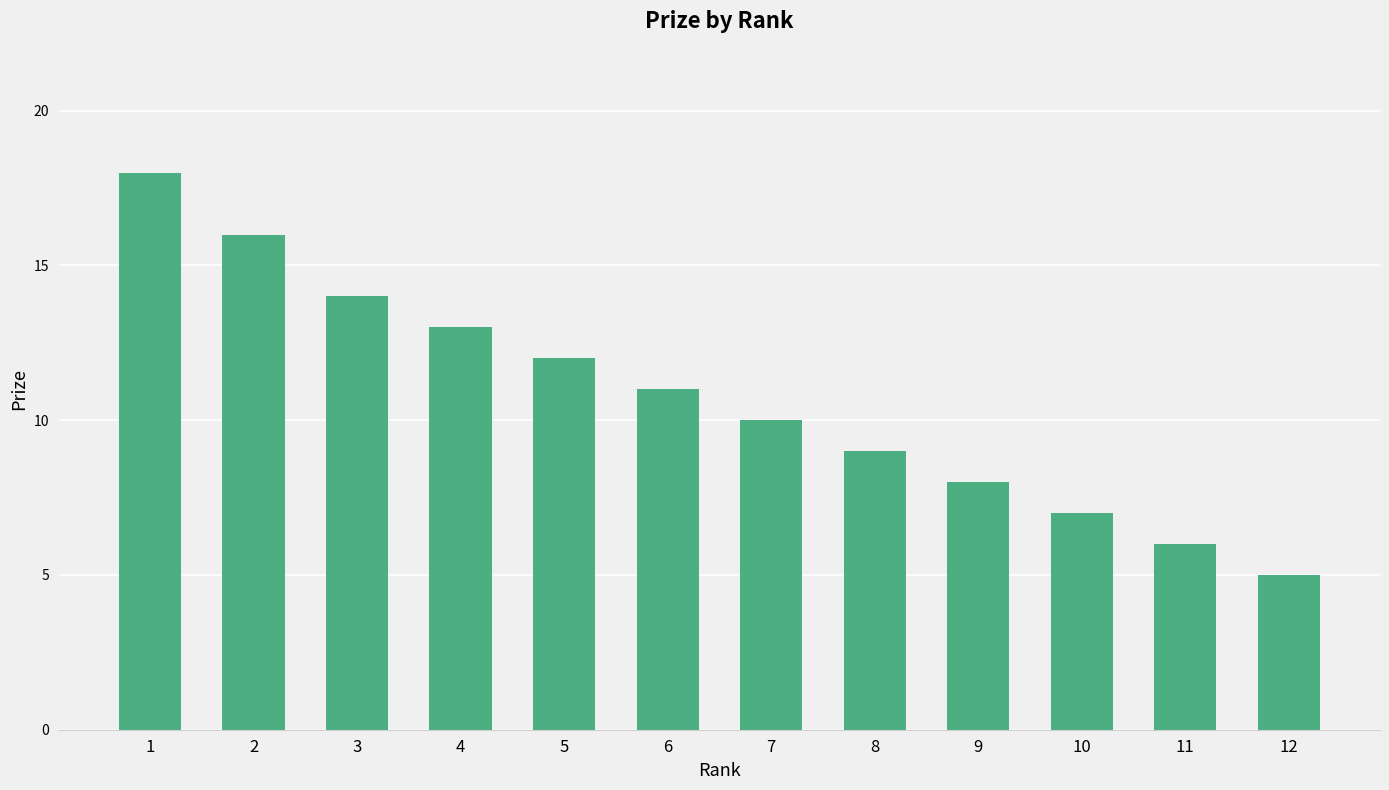

What is the value of the 9th bar from the left?

8